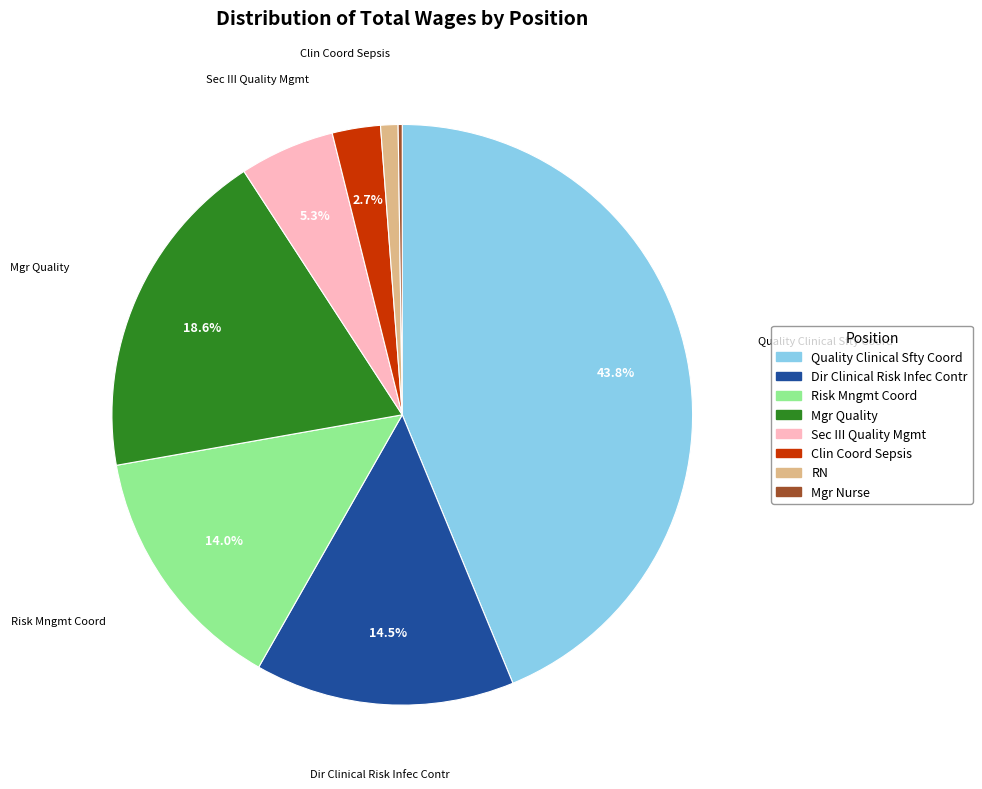

Which category has the biggest portion of the pie?

Quality Clinical Sfty Coord